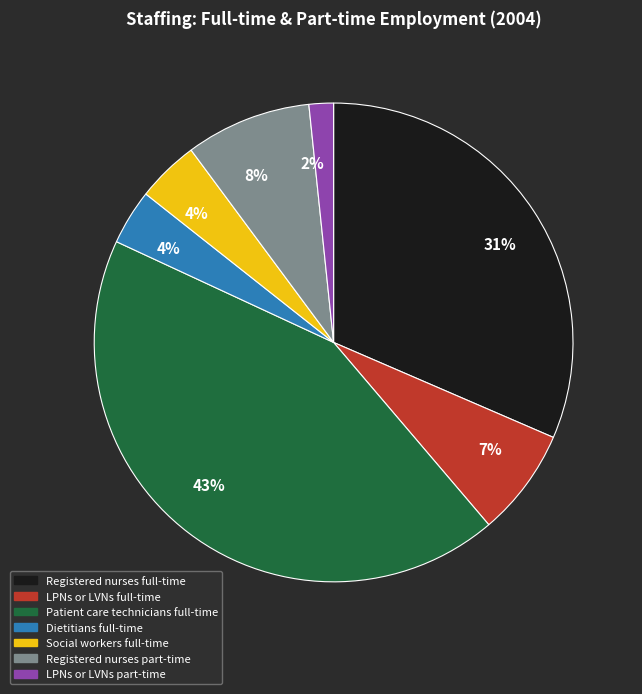

Which has a higher value, Patient care technicians full-time or Social workers full-time?

Patient care technicians full-time